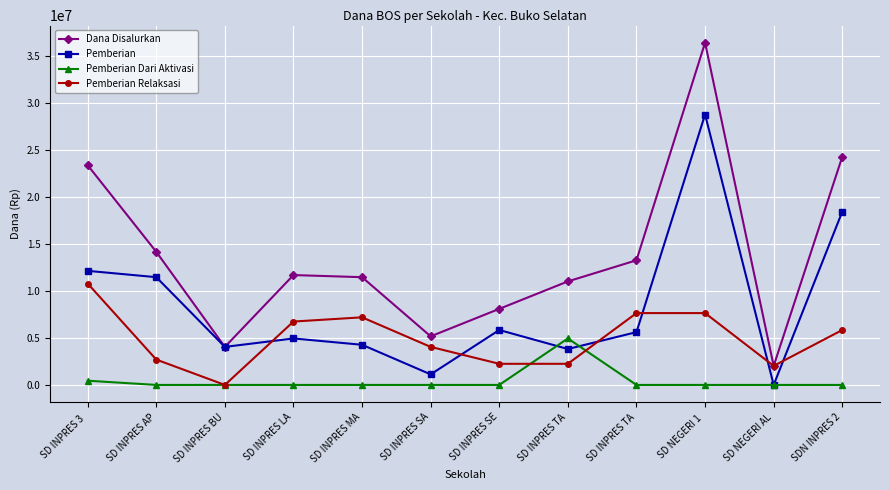

Which series has the widest spread of values?

Dana Disalurkan